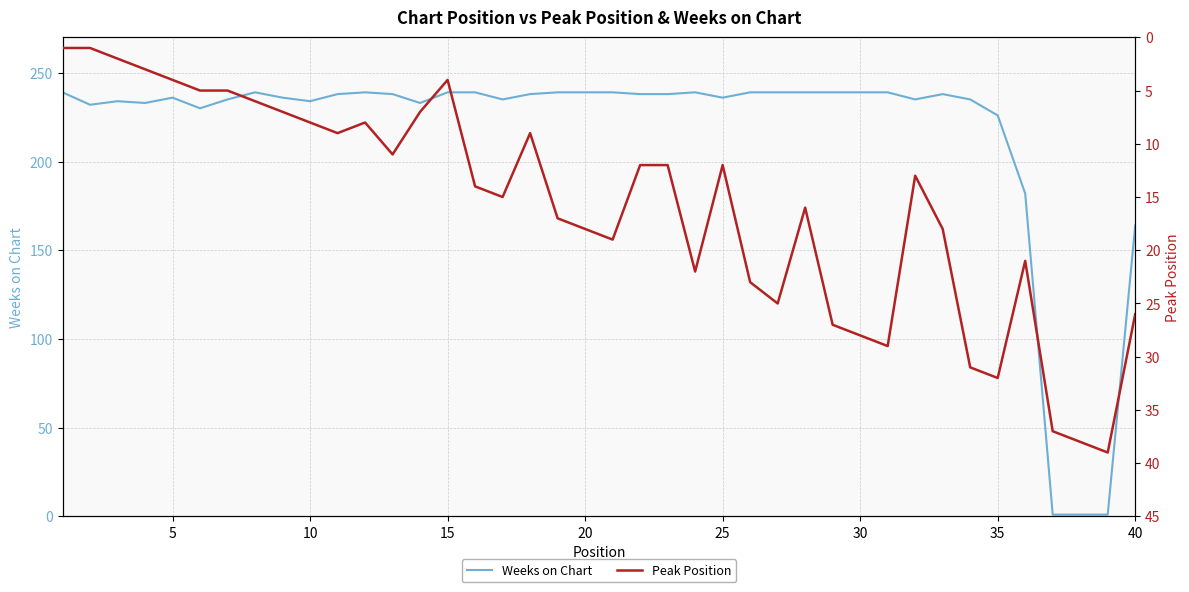

What is the difference between the second highest and second lowest values in the Peak Position series?

37